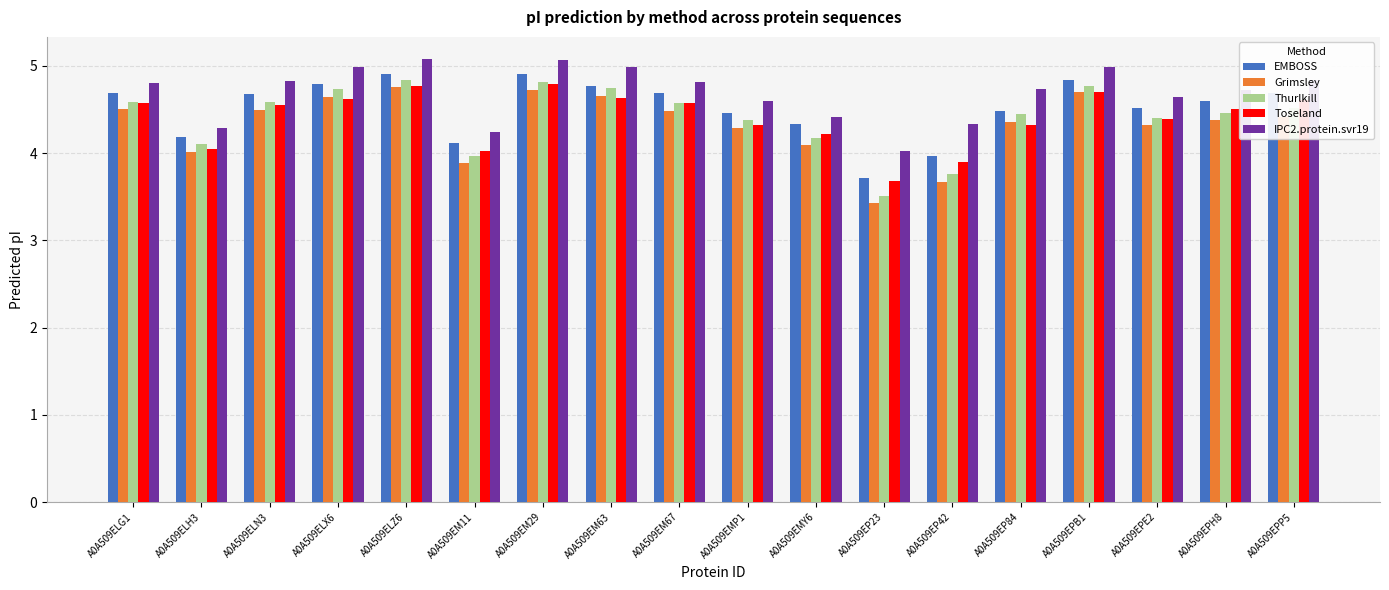

What is the spread (max minus min) of values at A0A509EM63?

0.3